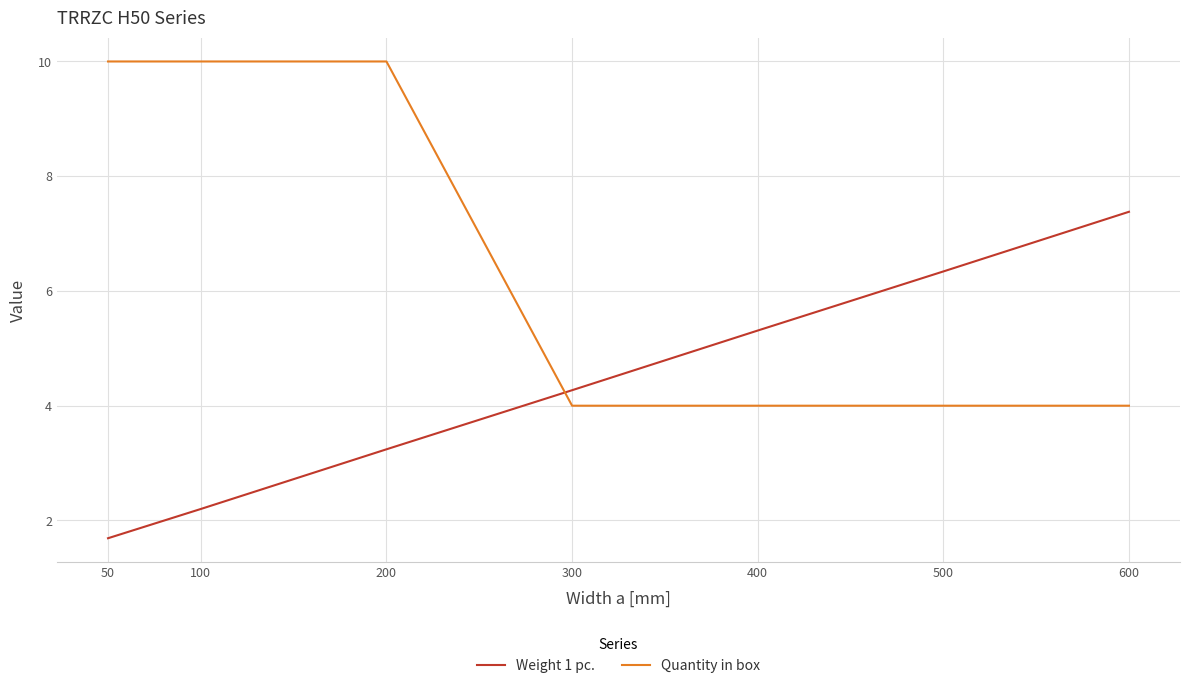

True or false: Quantity in box has a value of 10.0 at 50.

True